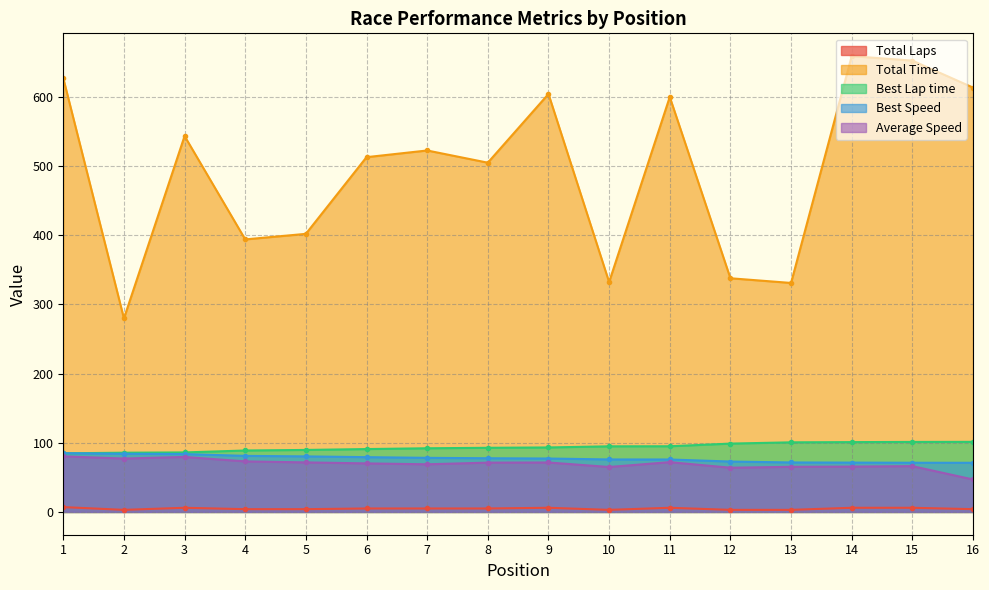

Which series changed the most between 3 and 16?

Total Time